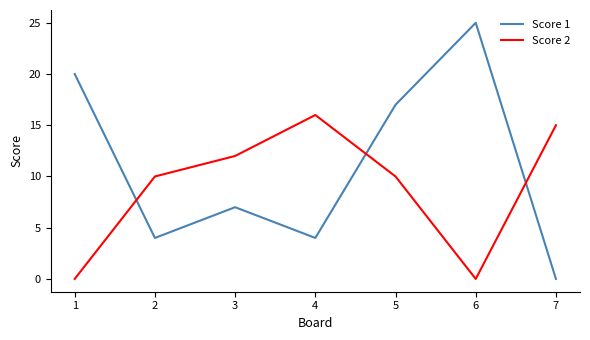

List the series in order of their peak value, highest first.

Score 1, Score 2